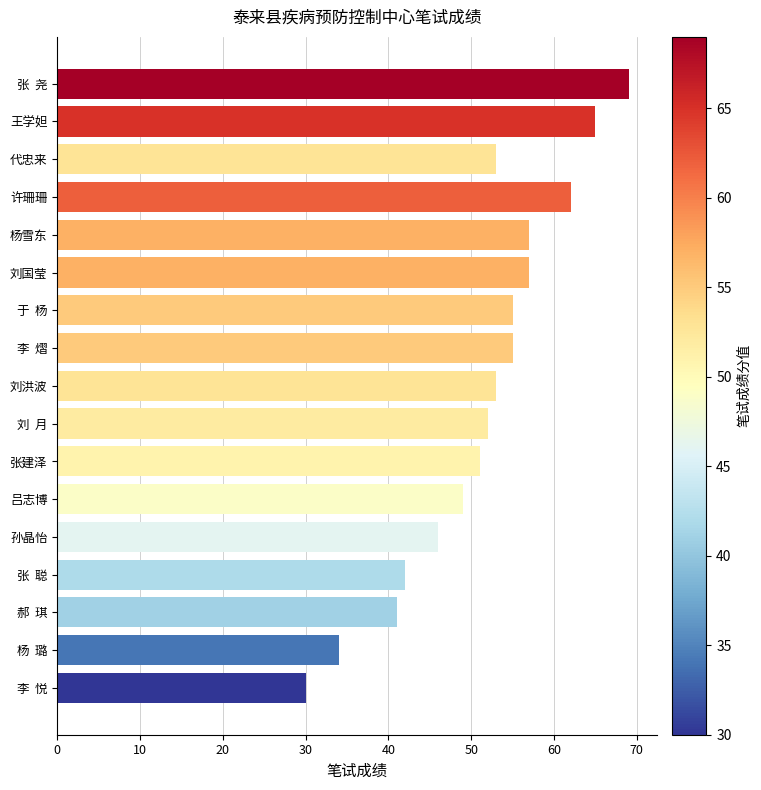

What is the ratio of the value at 许珊珊 to the value at 杨雪东?

1.1